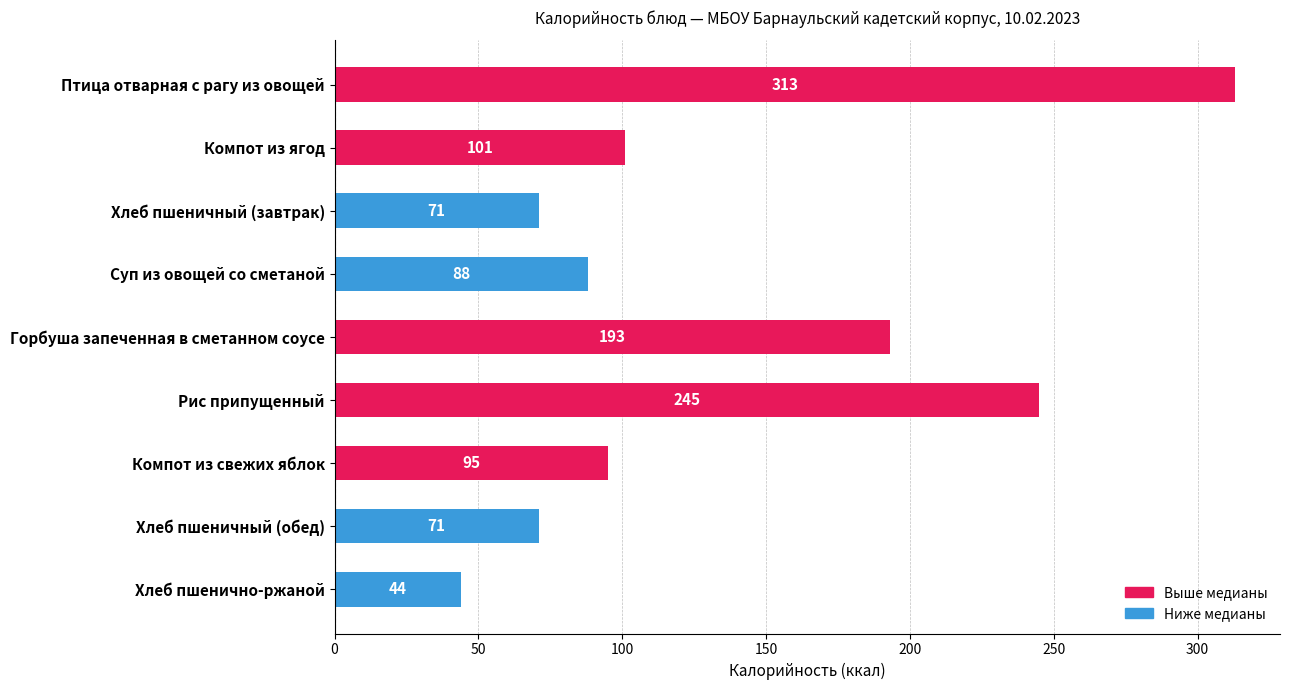

How many values are below 95?

4